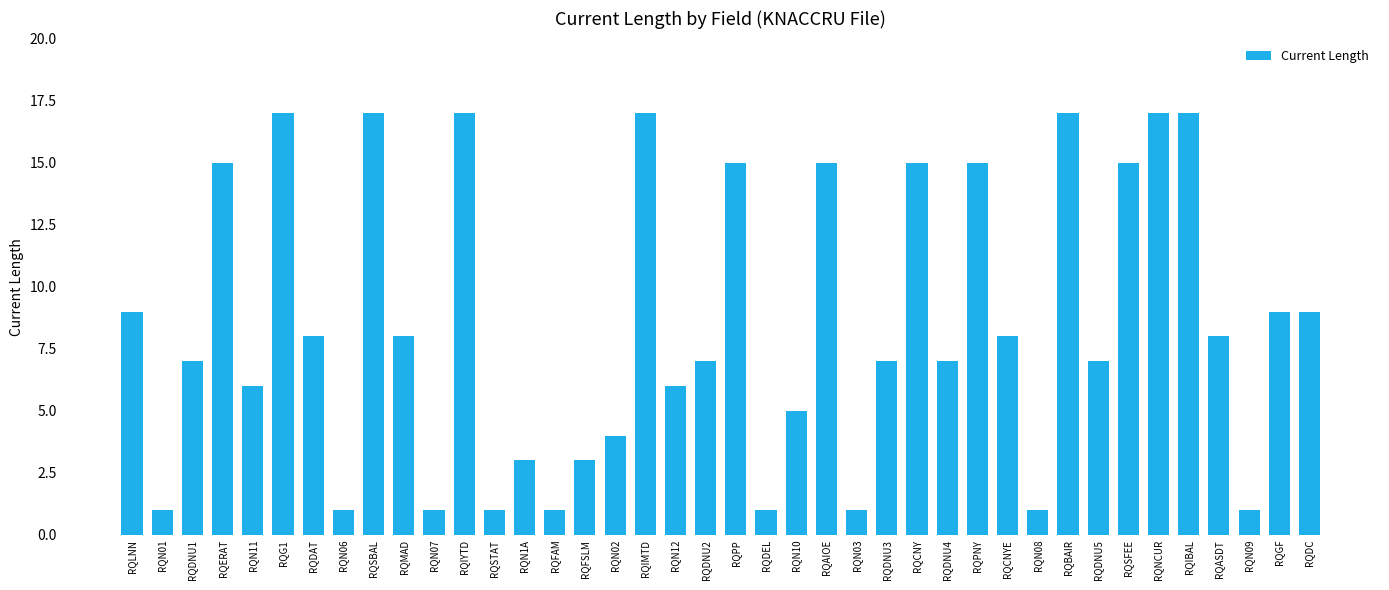

What position from the right is RQGF?

2